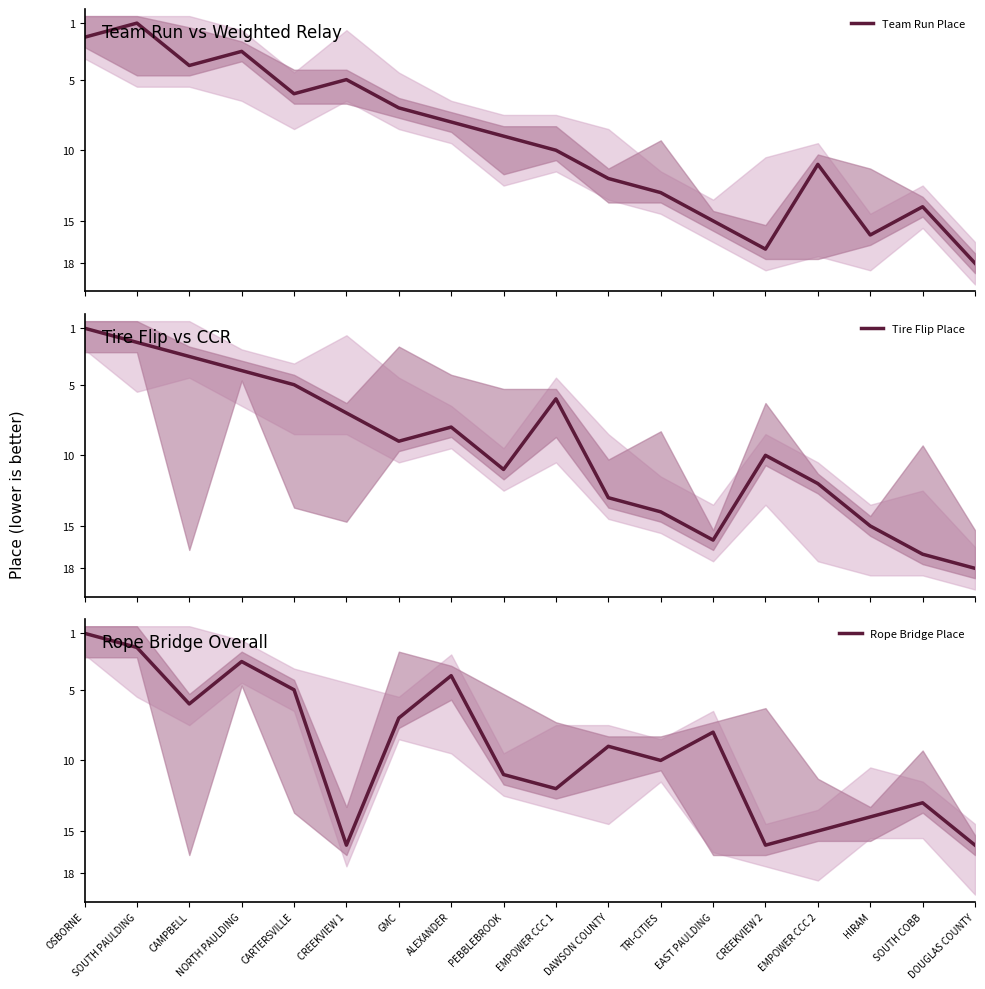

Read the Team Run Place value at DAWSON COUNTY, to the nearest 10.

10